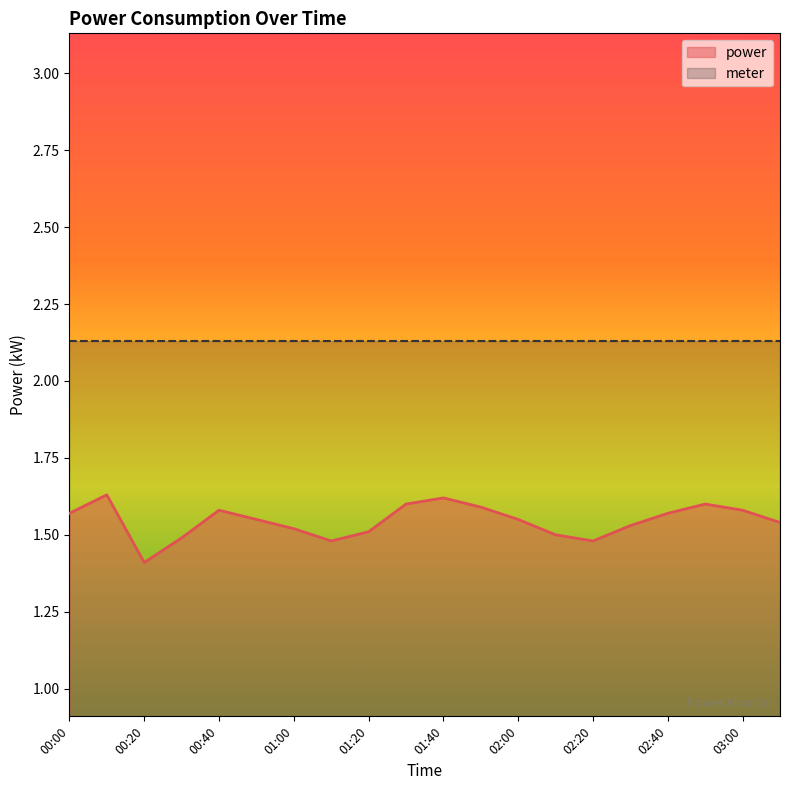

How many values are between 1 and 2?

20